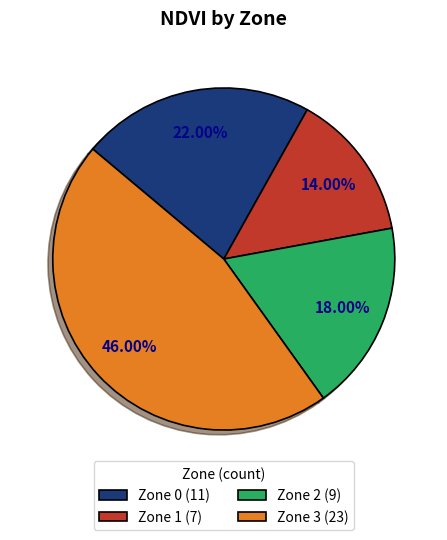

Count the number of slices in the pie.

4